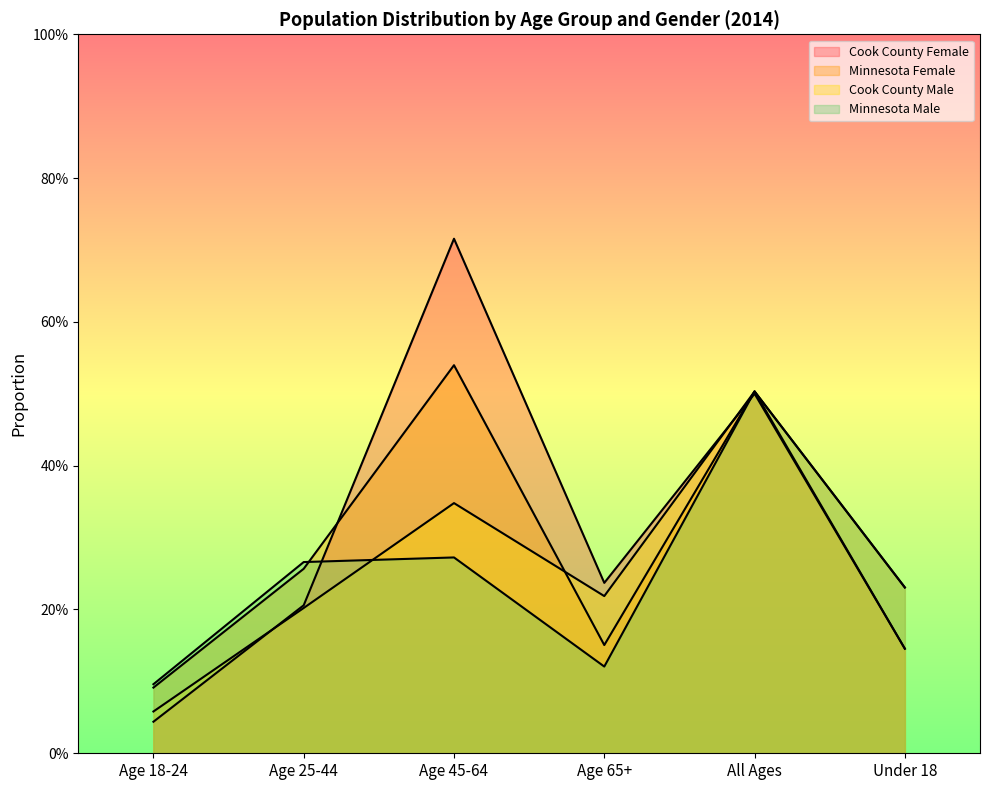

Which series has the largest total across all categories?

Cook County Female